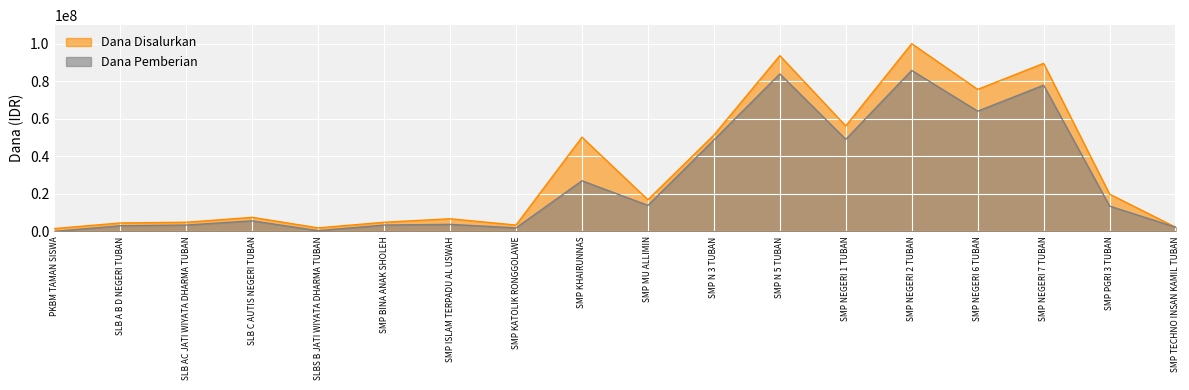

True or false: Dana Pemberian and Dana Disalurkan cross at least once.

False